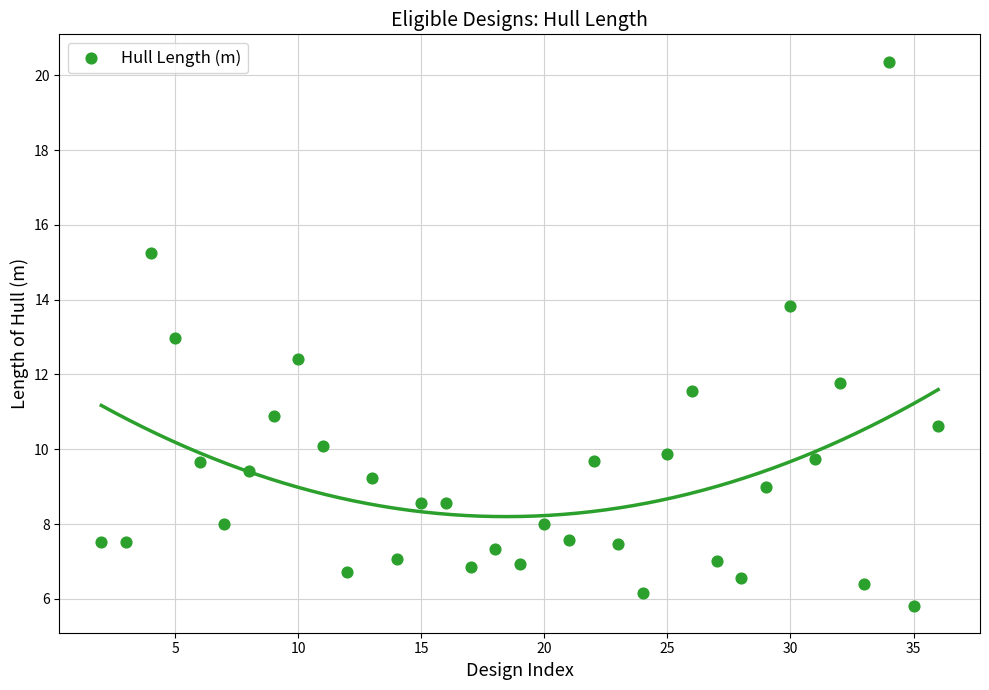

What is the range of X values (max minus min)?

34.0